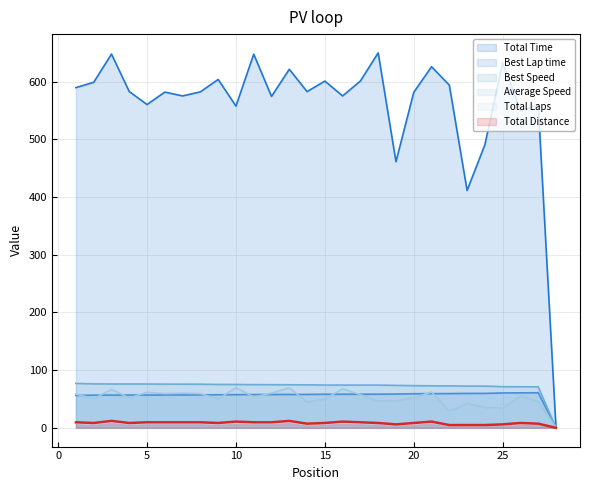

What is the spread (max minus min) of values at 25?

628.1